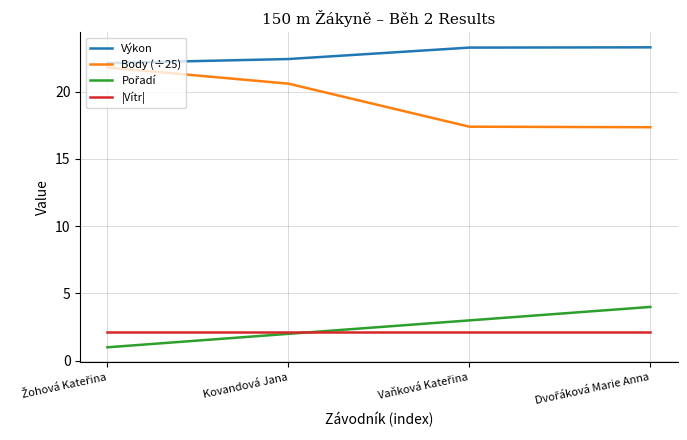

The value of |Vítr| at Kovandová Jana is 2.1. True or false?

True